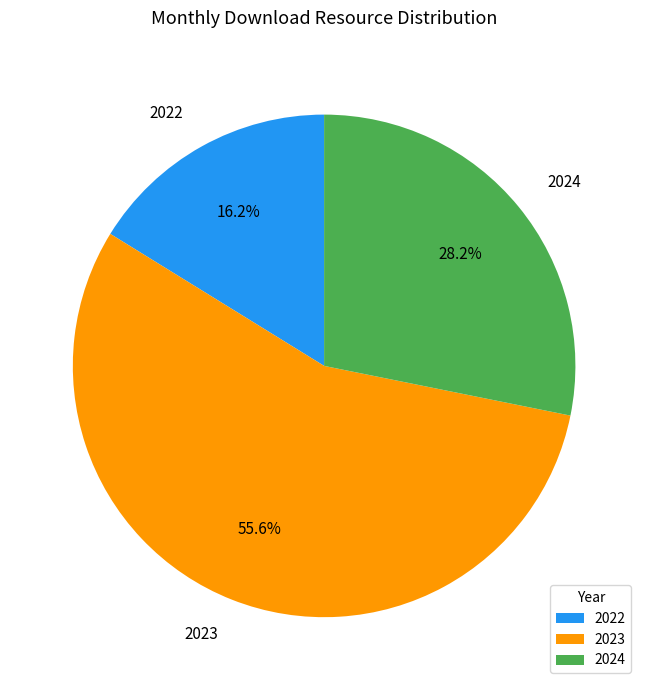

What is the total percentage of 2022 and 2024?

44.4%